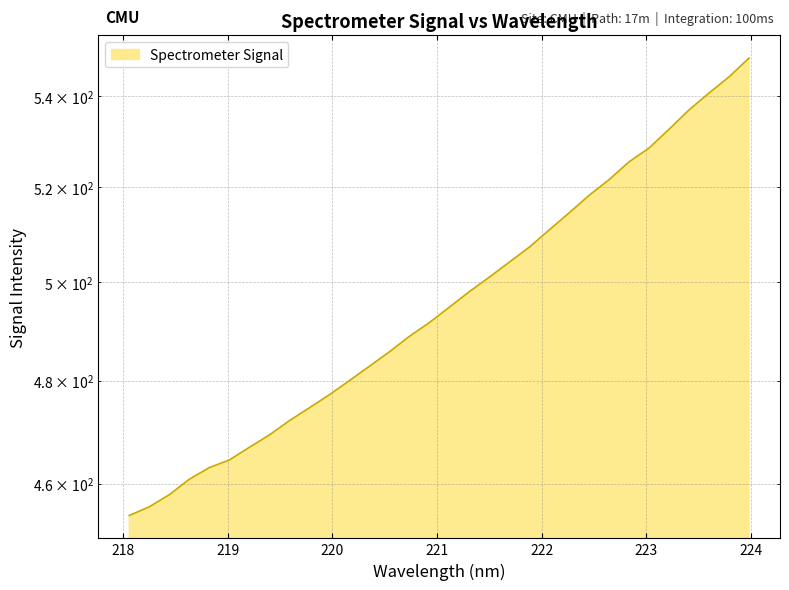

Reading left to right, list all the values displayed in this chart.

218.0596=454.0	218.2508=455.6	218.442=457.9	218.6332=460.8	218.8244=463.1	219.0156=464.5	219.2067=467.0	219.3979=469.4	219.589=472.1	219.7801=474.7	219.9712=477.2	220.1623=480.0	220.3533=482.9	220.5444=485.8	220.7354=488.9	220.9264=491.7	221.1174=494.9	221.3083=498.0	221.4993=501.0	221.6902=504.2	221.8812=507.3	222.0721=510.9	222.263=514.6	222.4538=518.3	222.6447=521.7	222.8355=525.6	223.0264=528.6	223.2172=532.7	223.408=537.0	223.5987=540.7	223.7895=544.4	223.9802=548.6